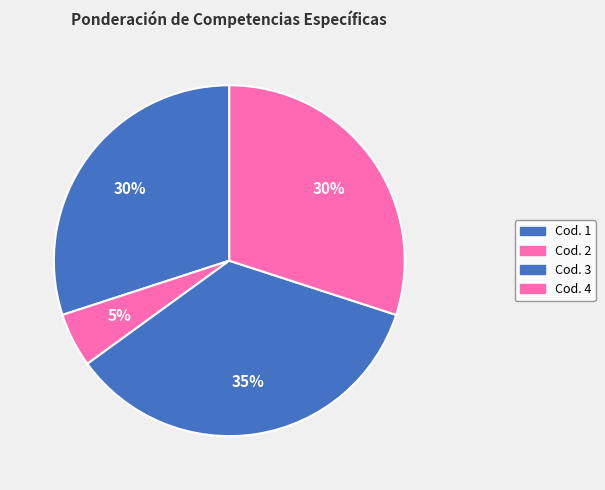

Count the number of slices in the pie.

4